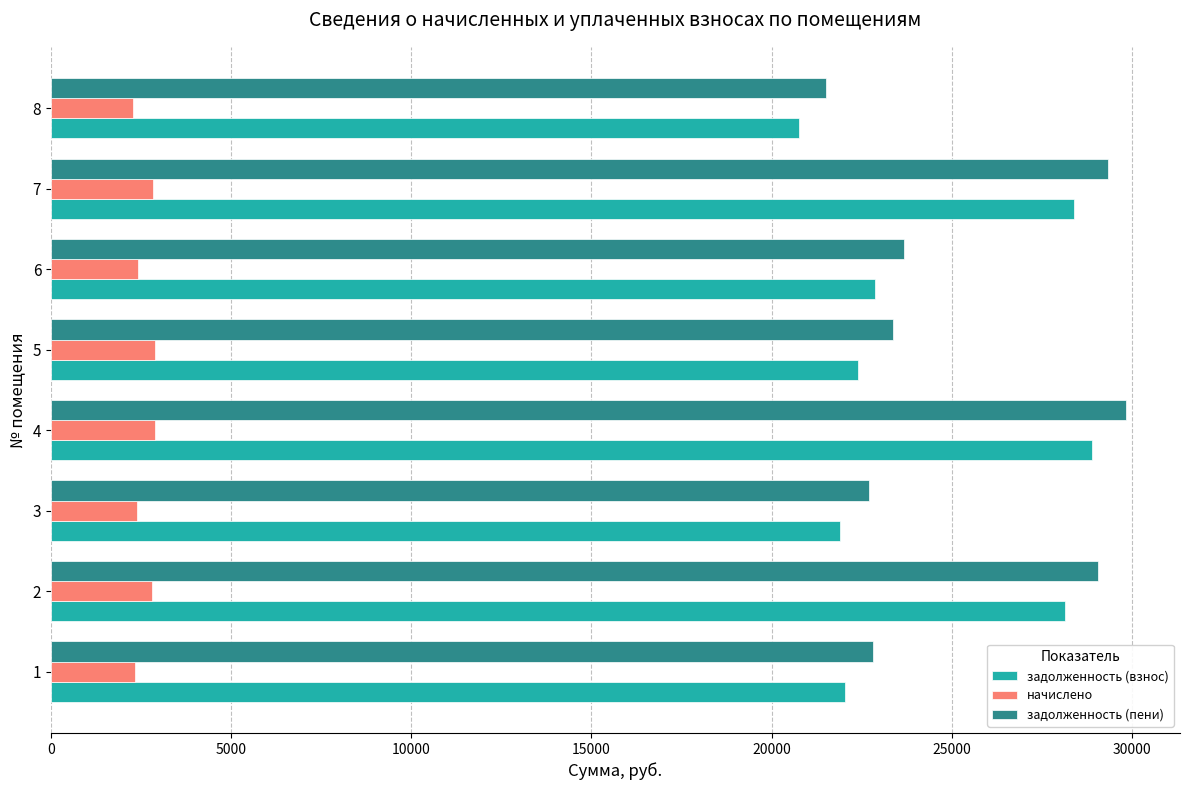

How many values in the начислено series are below 2802?

4